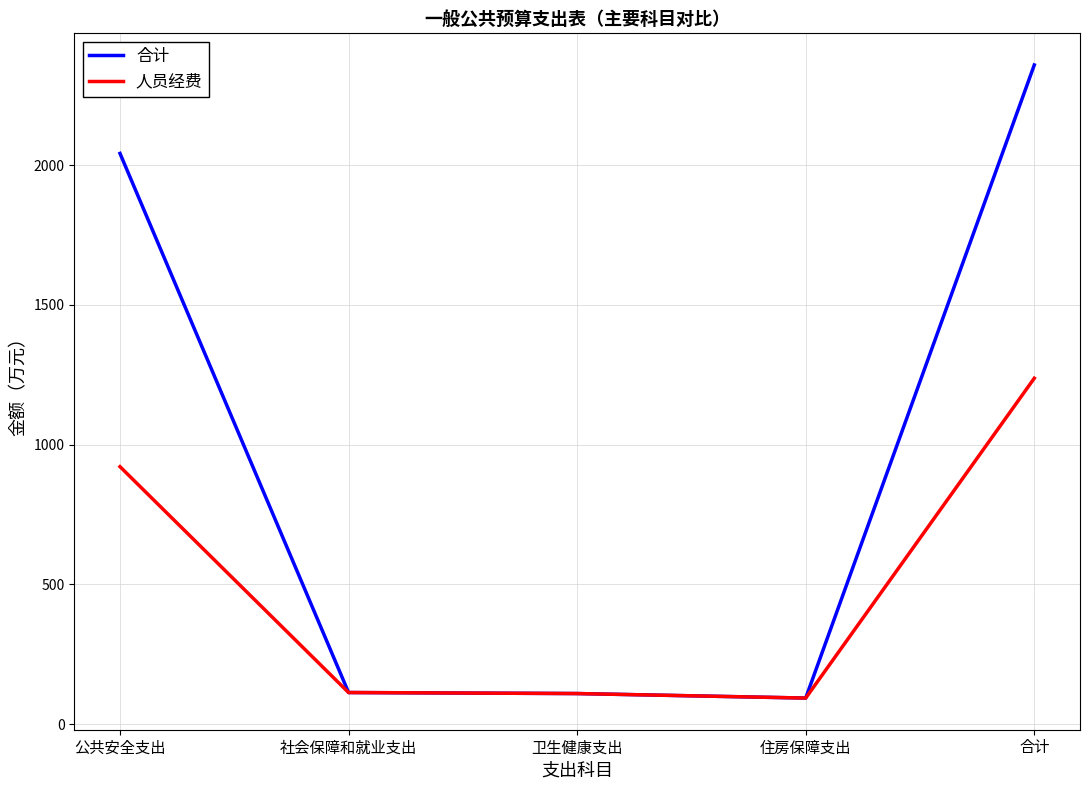

What is the approximate value of 人员经费 at 公共安全支出?

921.5